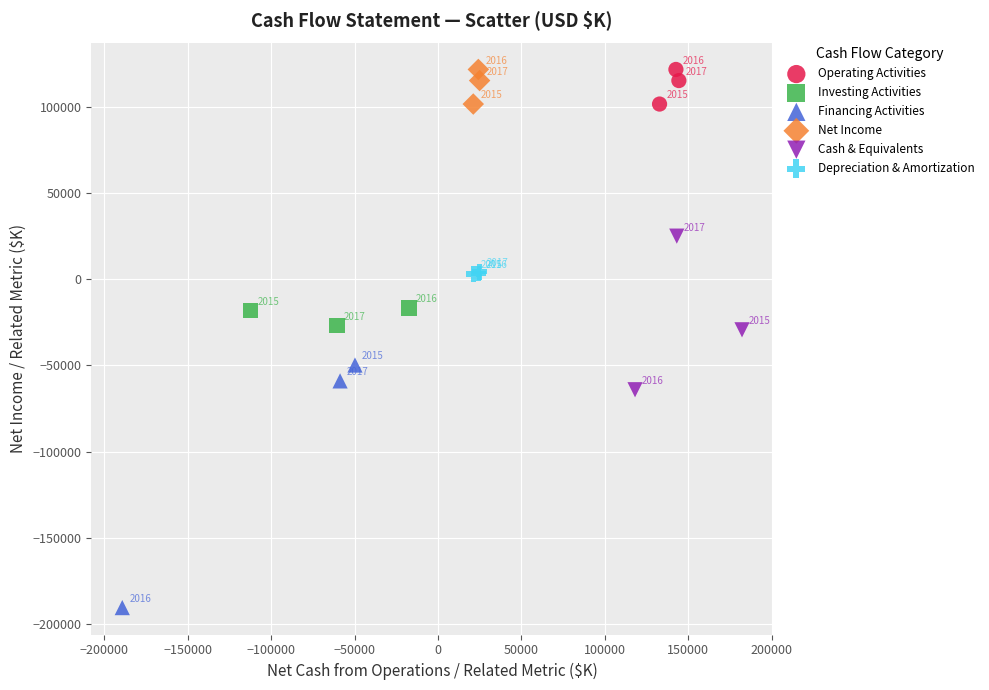

Which series has the largest Y range (max minus min)?

Financing Activities